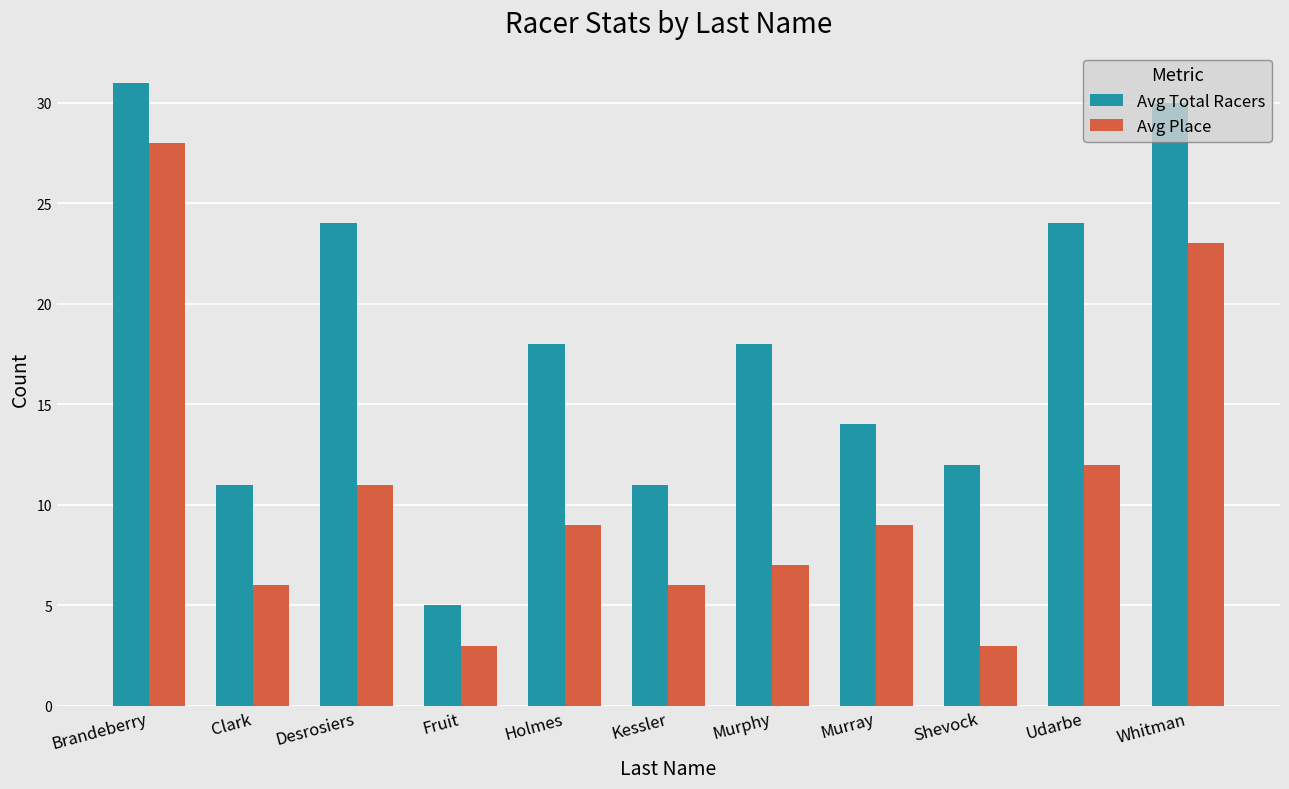

What is the sum of the Avg Total Racers values at Kessler and Murray?

25